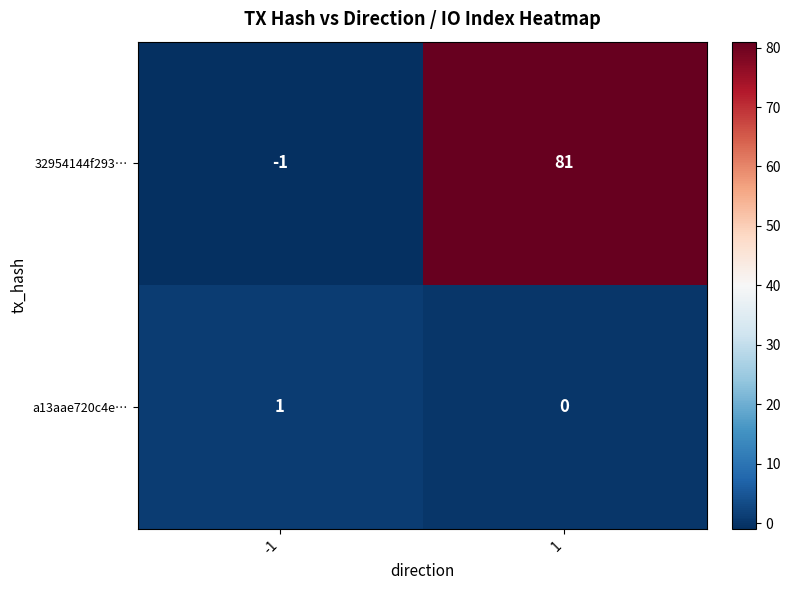

The 32954144f293… series shows 132 at 1. True or false?

False